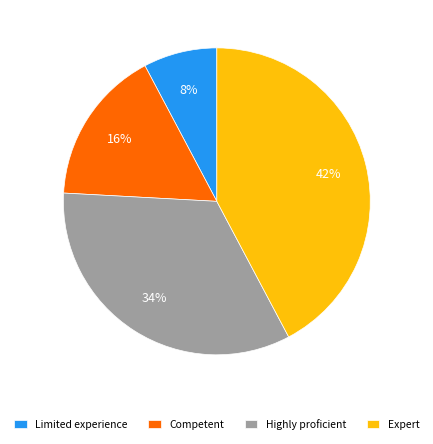

Which category has the smallest portion of the pie?

Limited experience